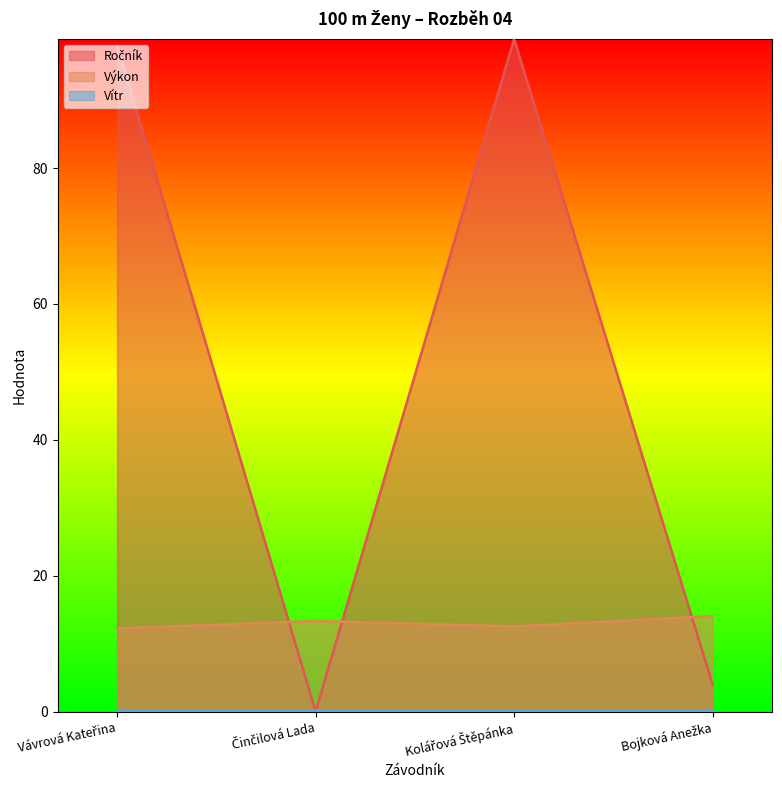

What is the maximum value shown in the chart?

99.0